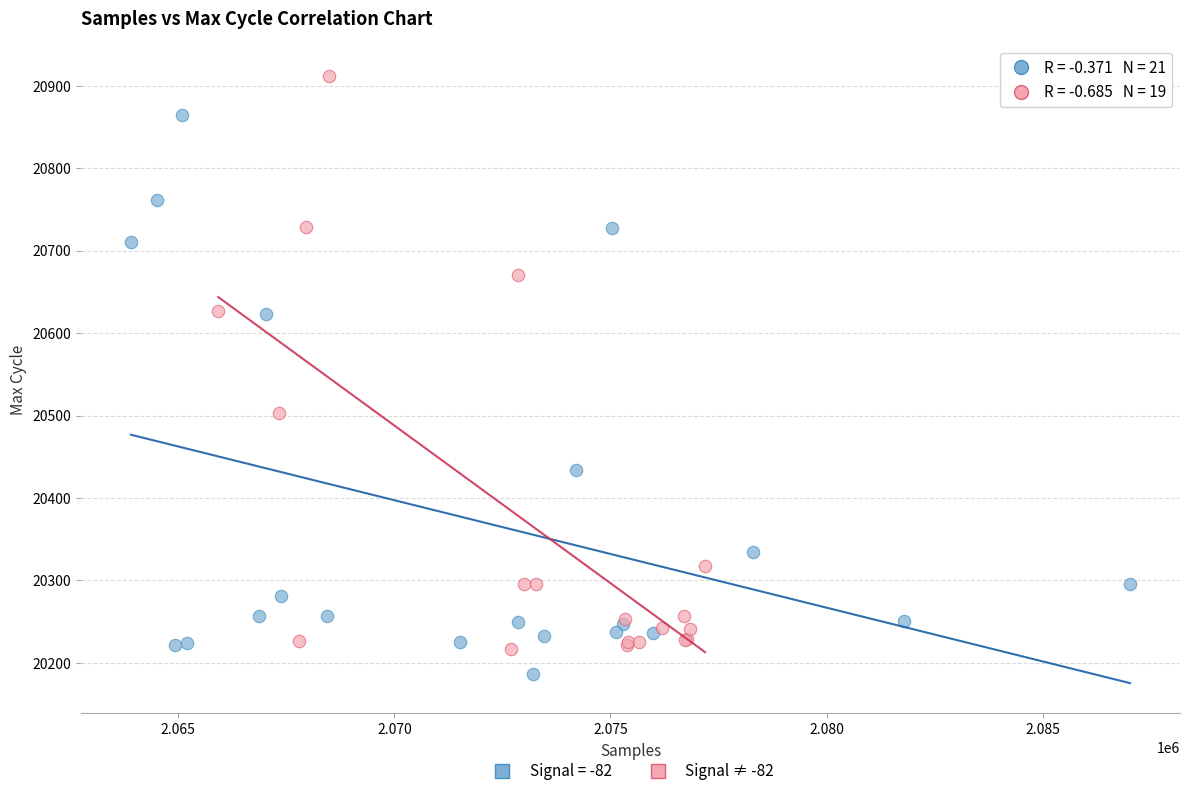

Which series contains the highest Y value?

Signal ≠ -82